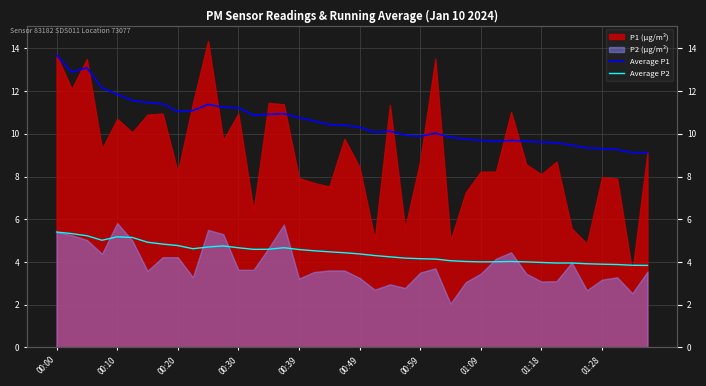

What is the approximate value of Average P2 at 22?

4.2